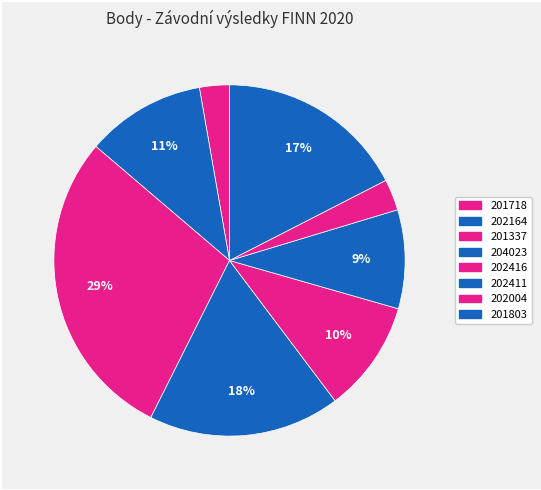

Does 202416 account for over 50% of the chart?

No